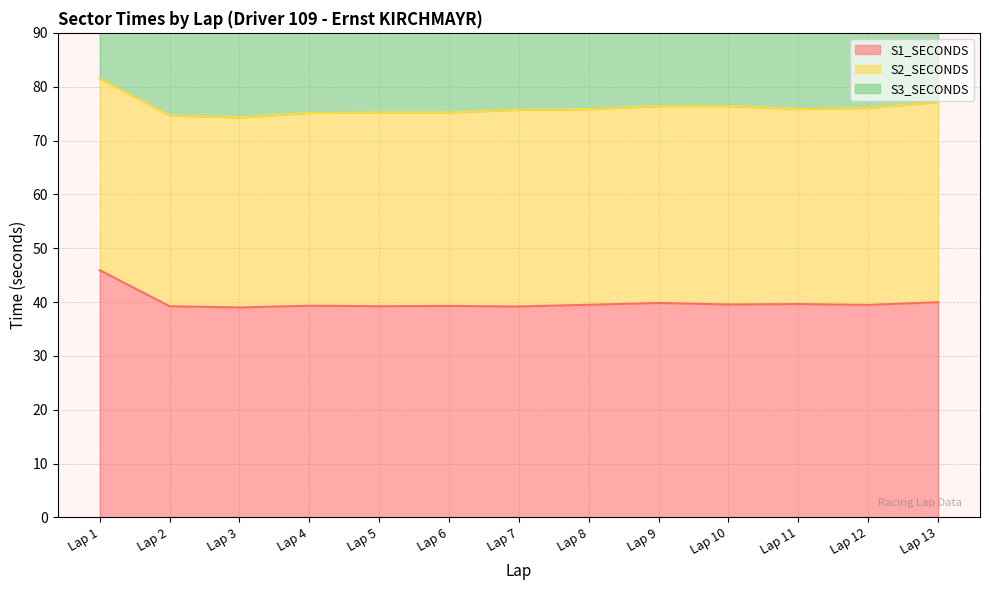

What is the sum of the S3_SECONDS values at Lap 8 and Lap 13?

252.7